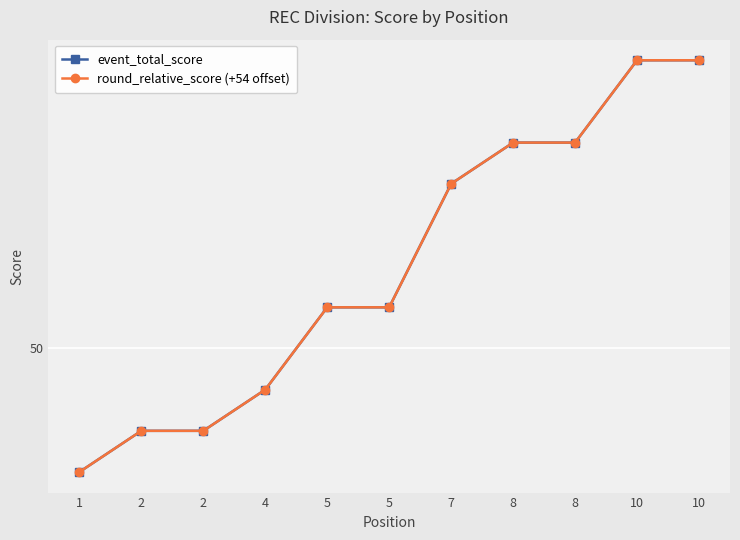

Reading left to right, transcribe all the data shown in this chart.

event_total_score: 47	48	48	49	51	51	54	55	55	57	57
round_relative_score (+54 offset): 47	48	48	49	51	51	54	55	55	57	57